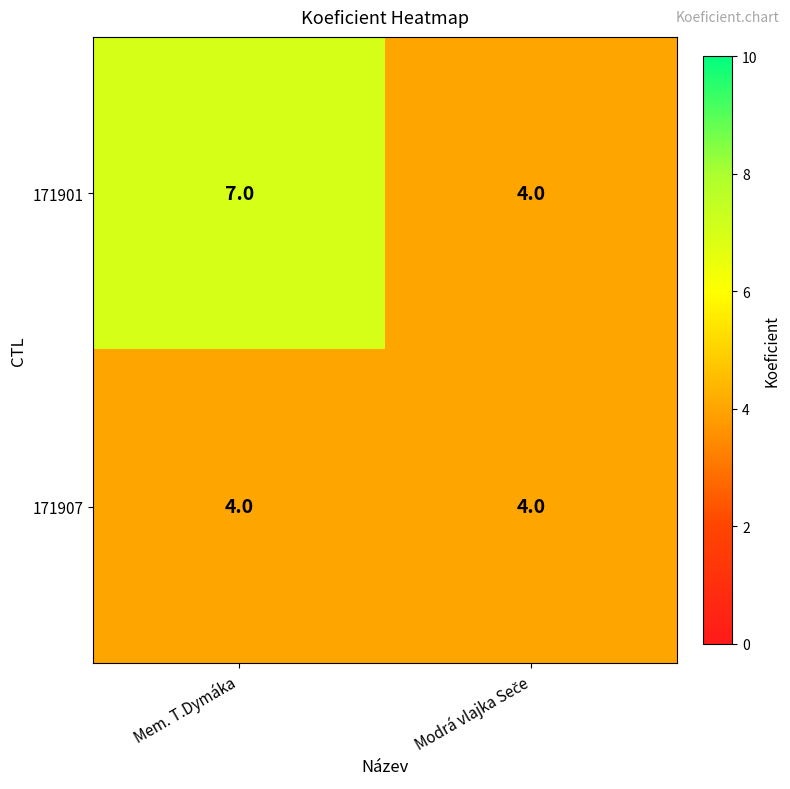

At which category is the sum across all series the highest?

Mem. T.Dymáka